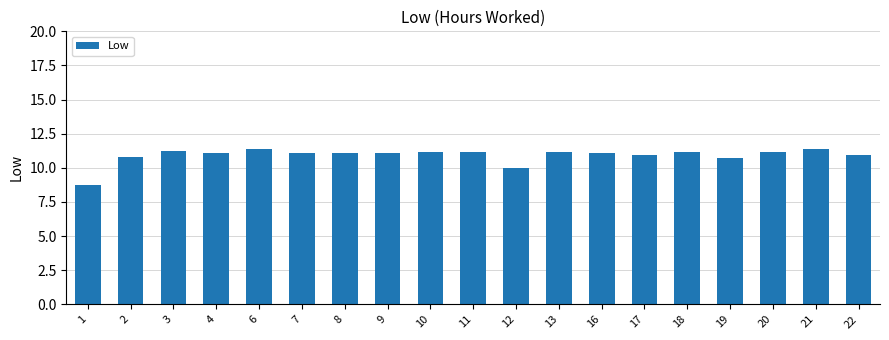

What is the ratio of the value at 6 to the value at 11?

1.0